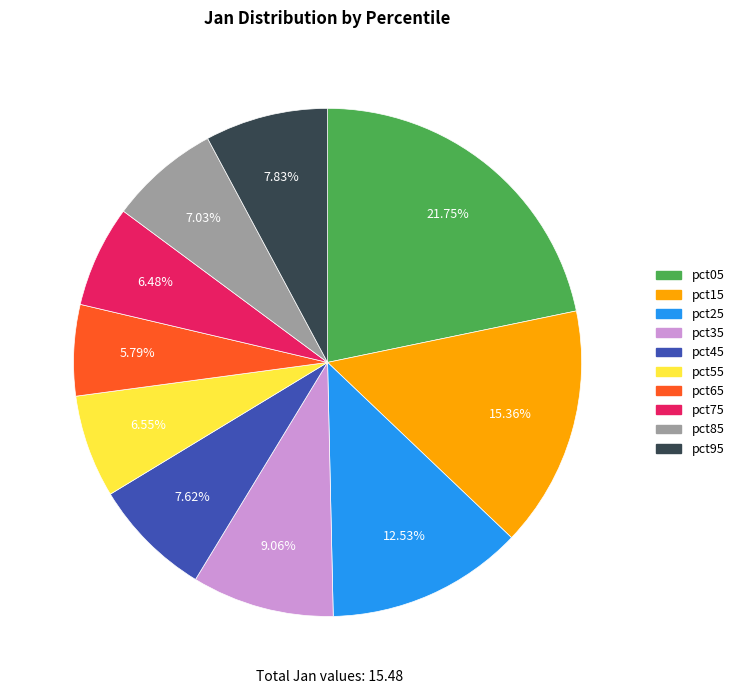

What is the total percentage of pct55 and pct95?

14.4%